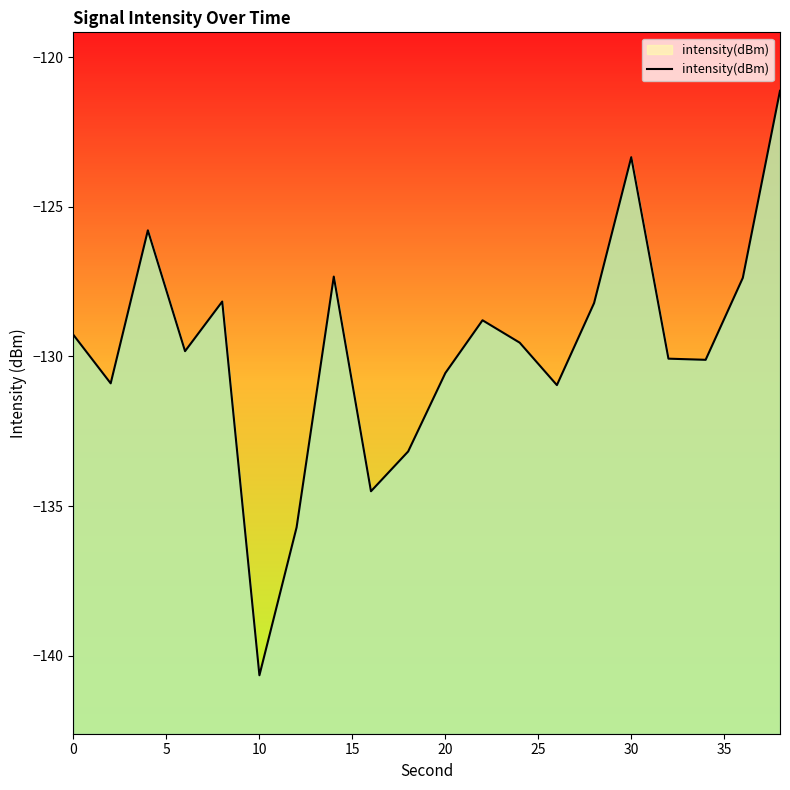

How many points are lower than both their immediate neighbors (excluding endpoints)?

6